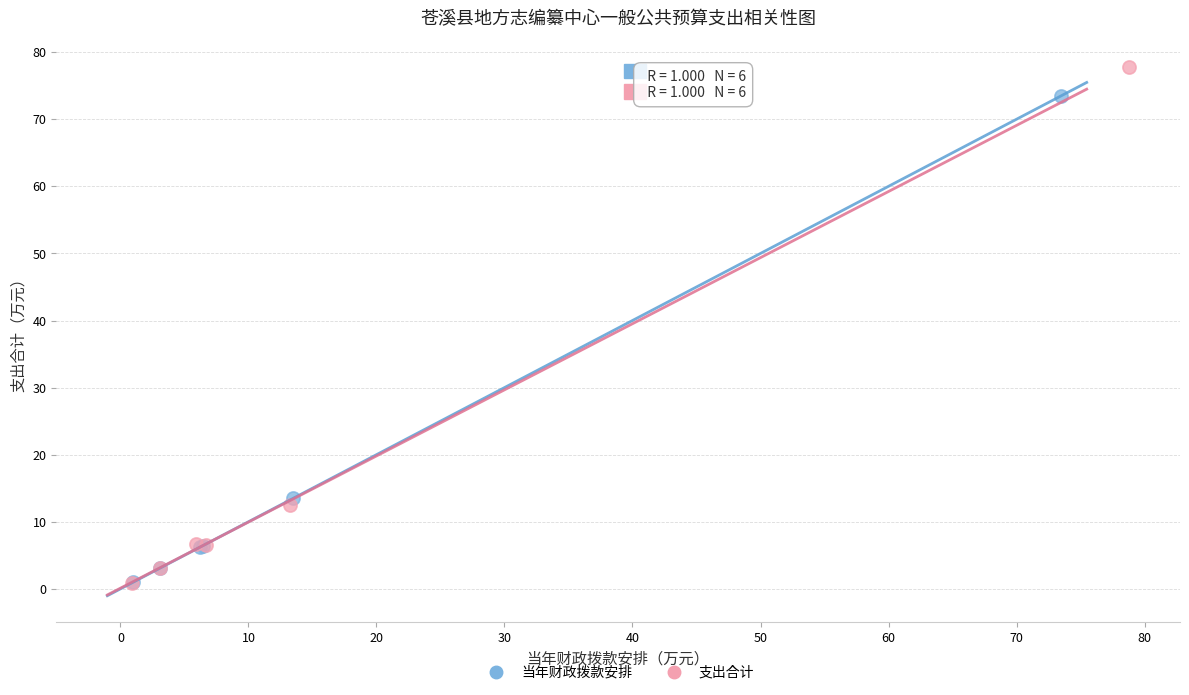

Which series contains the highest Y value?

支出合计